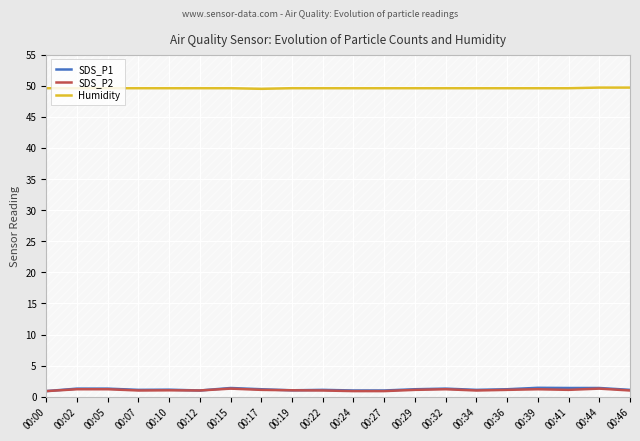

How many data points in SDS_P1 are less than 1?

1